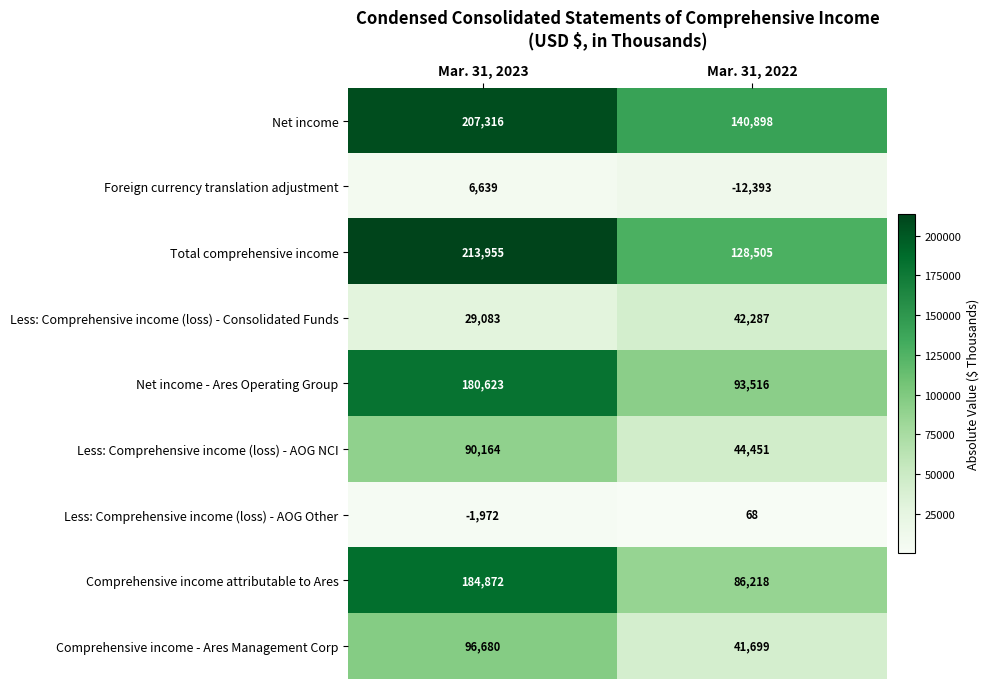

What is the greatest value displayed?

213955